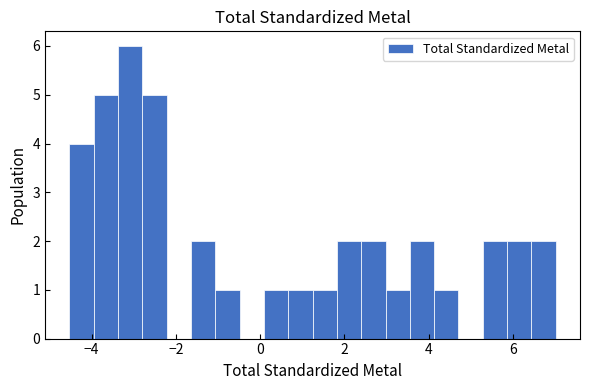

Around what value on the x-axis is the tallest bar? Give the approximate position of its centre, as read against the axis.

-3.0